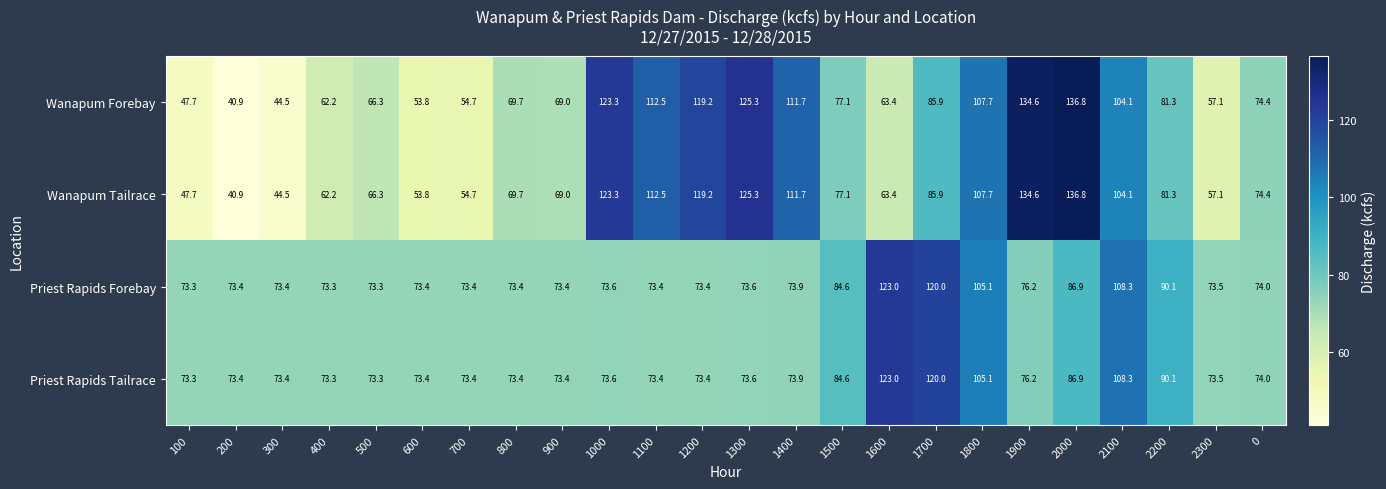

The value of Priest Rapids Tailrace at 1700 is 47.8. True or false?

False